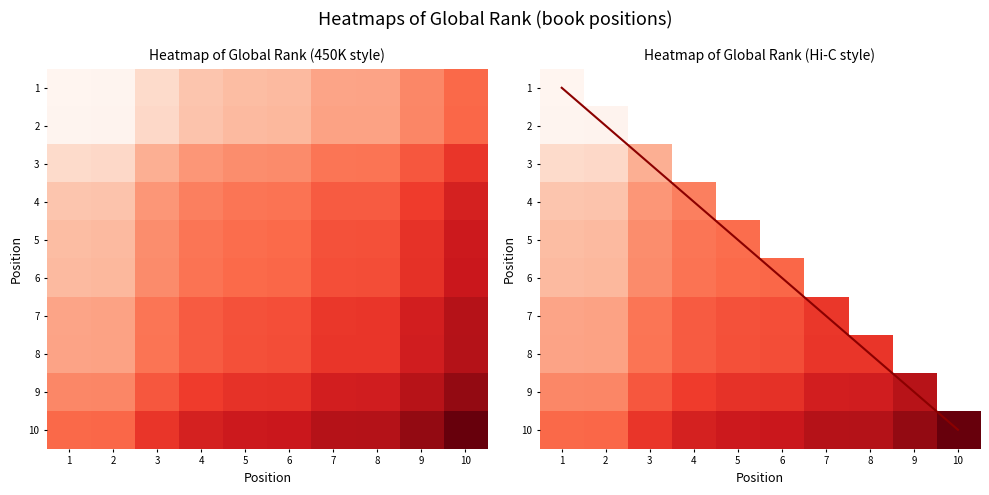

How many categories are shown in the chart?

10